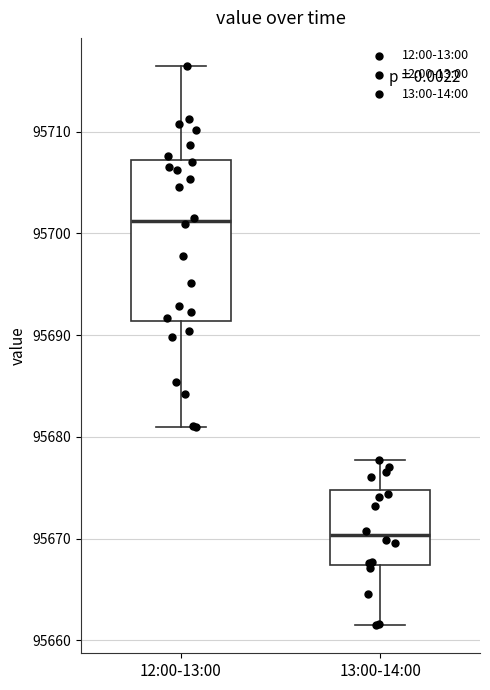

Where is the lower edge of the box for 12:00-13:00 on the y-axis? The values are not printed on the chart, so give them approximately, as read against the axis.

95691